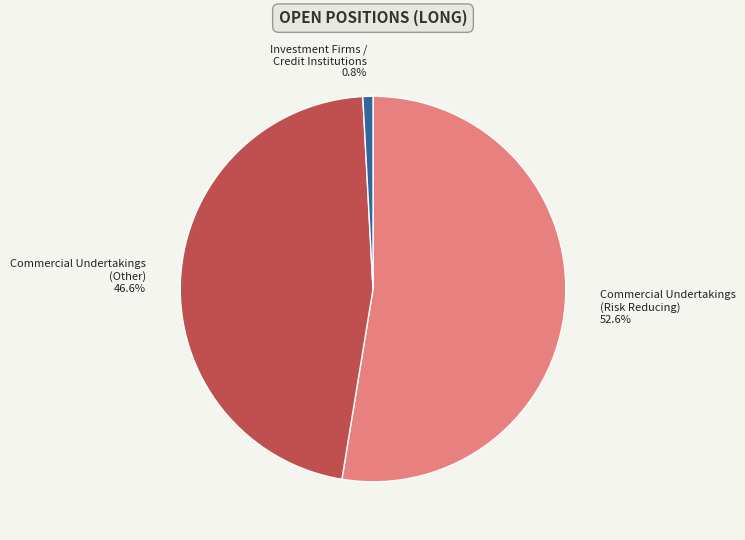

To the nearest percent, what is the difference between the largest and smallest slice percentages?

52%